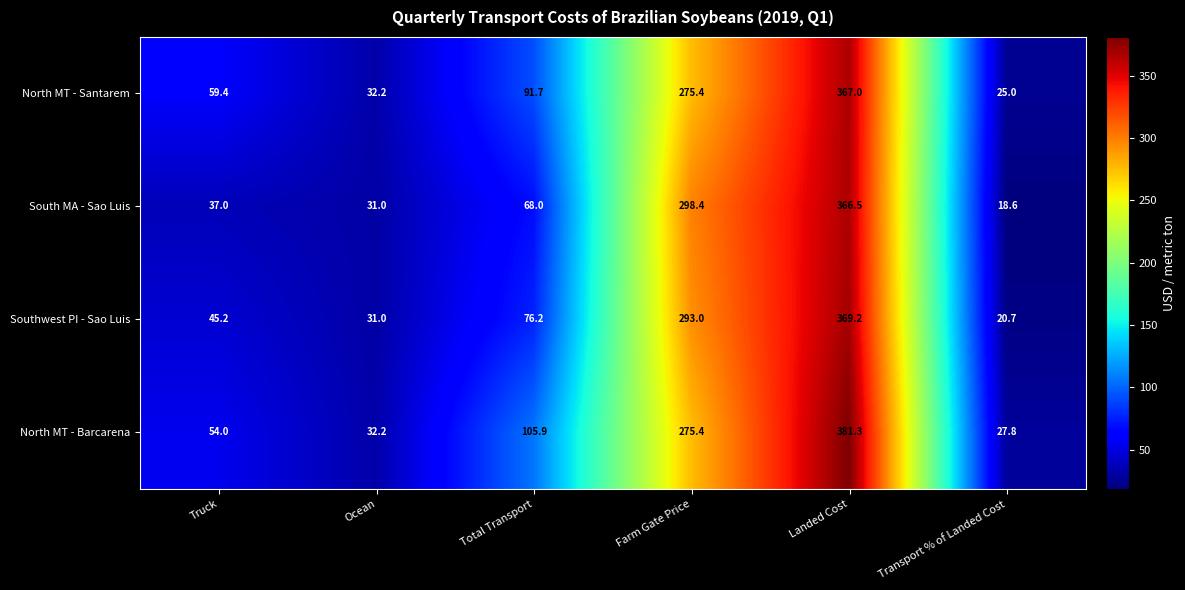

Is the value of North MT - Barcarena at Farm Gate Price greater than the value of South MA - Sao Luis at Transport % of Landed Cost?

Yes